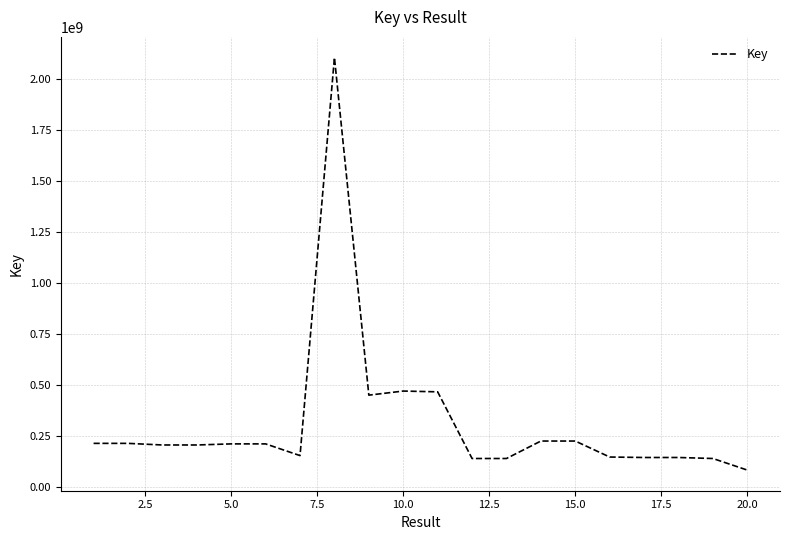

What is the minimum value shown in the chart?

84231024